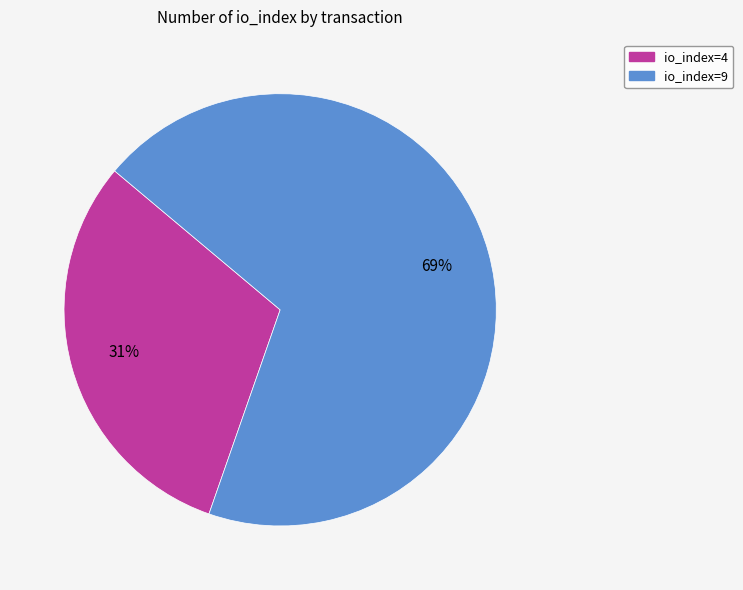

Does io_index=9 account for over 50% of the chart?

Yes